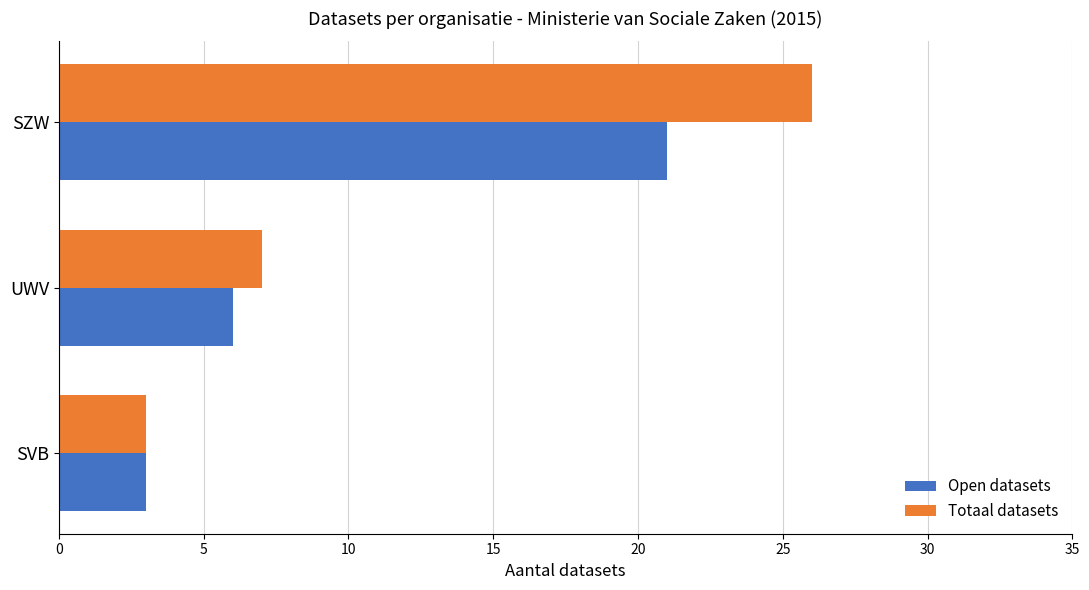

At which label is Totaal datasets closest to 14?

UWV